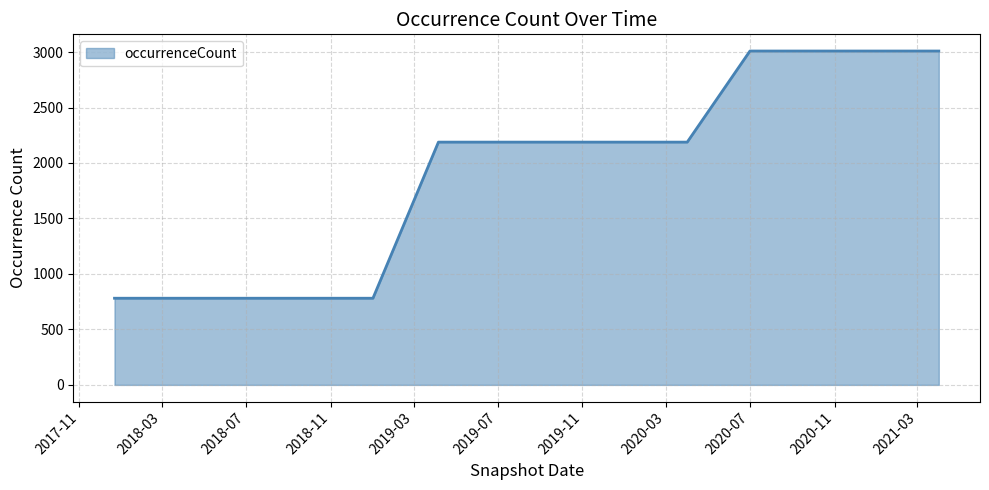

What is the smallest value displayed?

781